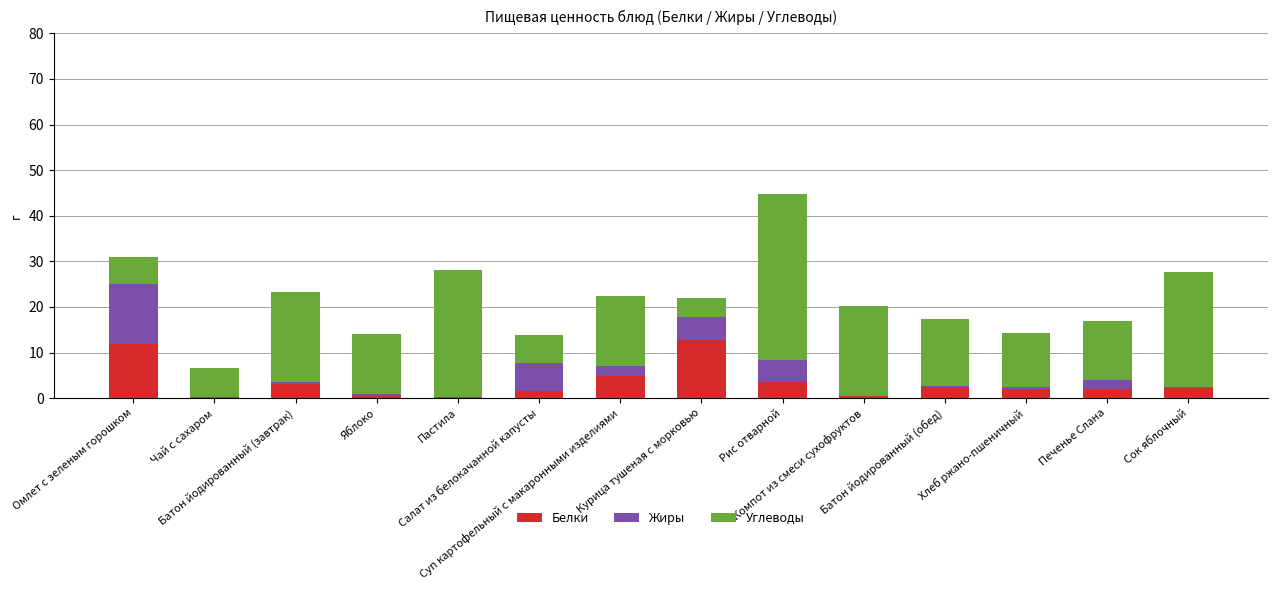

What is the sum of all Углеводы values?

219.6